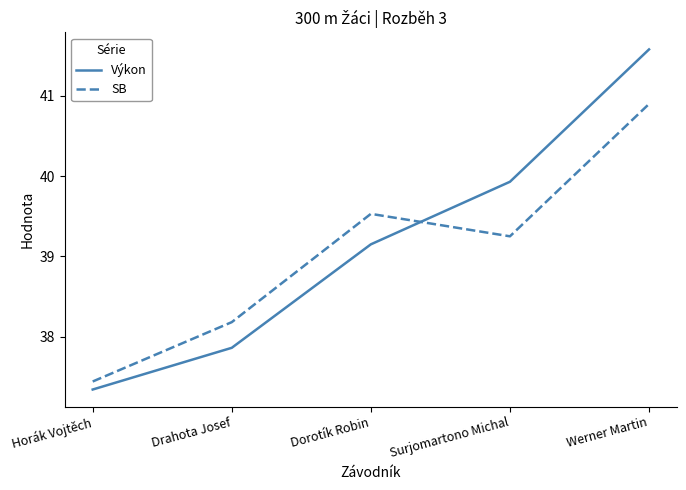

What position from the right is Dorotík Robin?

3